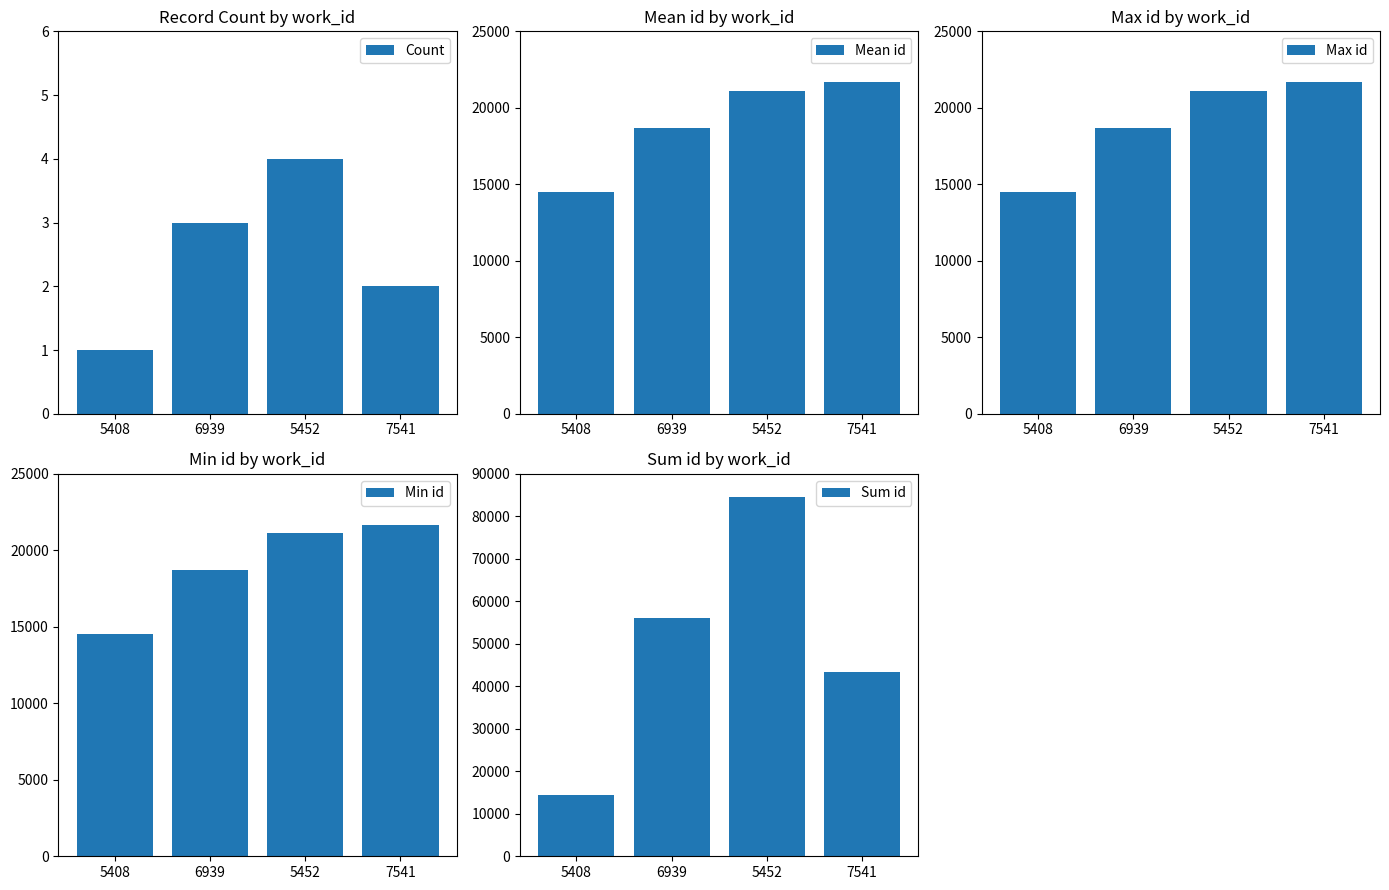

Where is Sum id nearest to the value 49491?

7541